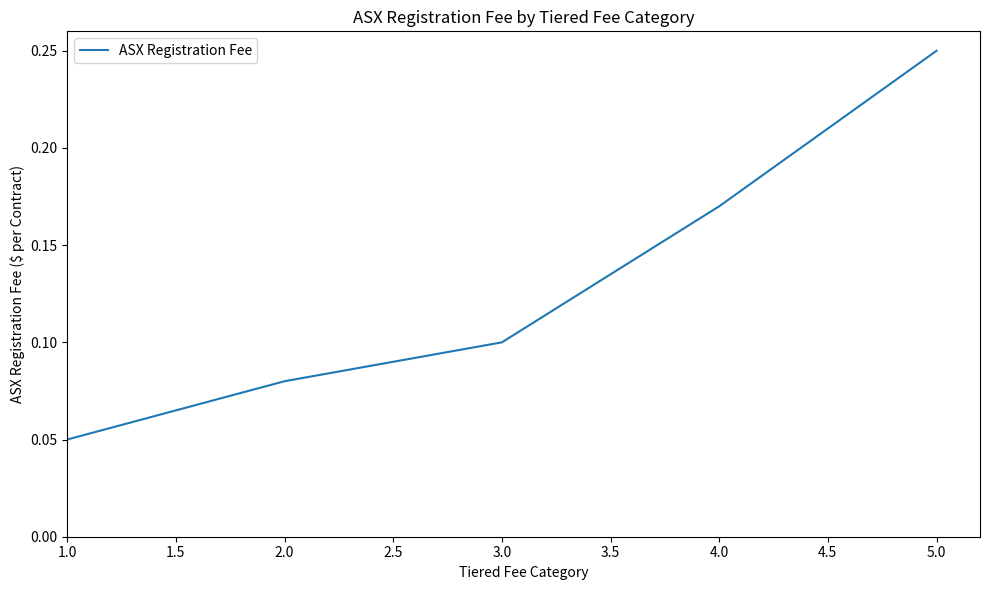

Does the chart display data point markers on the line(s)?

No